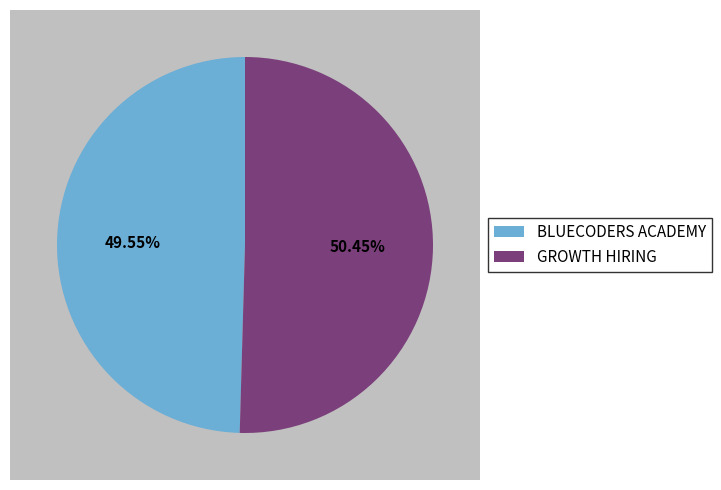

To the nearest percent, what is the difference between the largest and smallest slice percentages?

1%